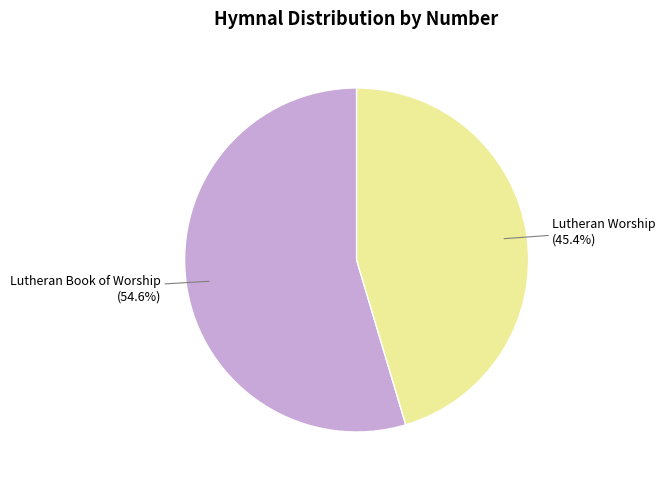

To the nearest percent, what is the average slice percentage?

50%